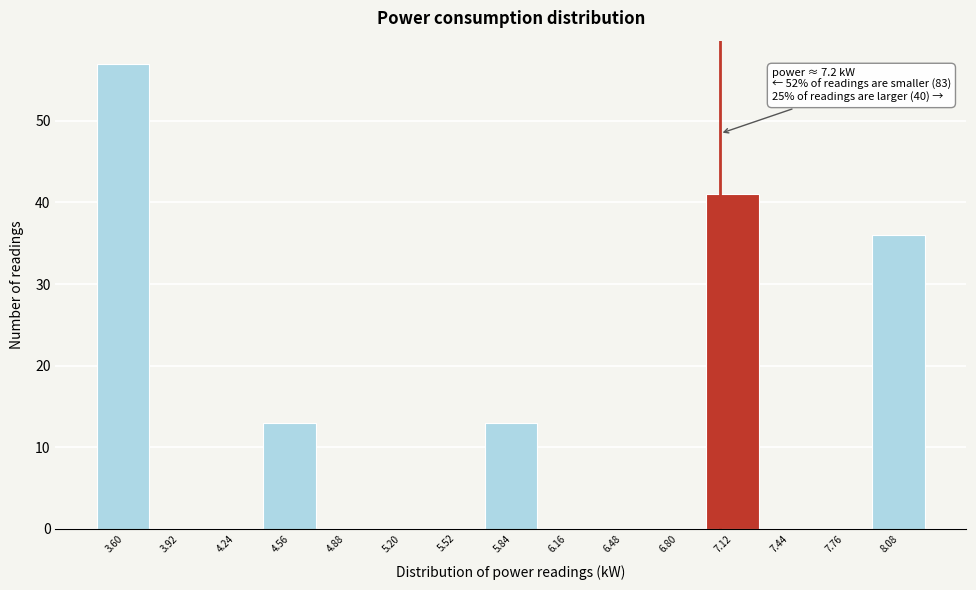

What is the greatest value displayed?

57